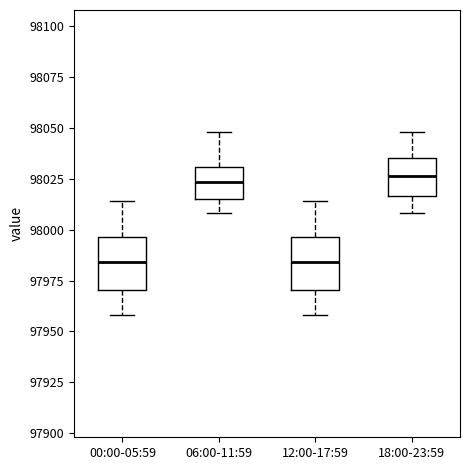

Reading left to right, transcribe this box plot: for each box, give where its median line is, the range the box spans, and where its two whiskers end, as read against the y-axis. The values are not printed on the chart, so give them approximately, as read against the axis.

00:00-05:59: median 97985, box 97970 to 97995, whiskers 97960 to 98015
06:00-11:59: median 98025, box 98015 to 98030, whiskers 98010 to 98050
12:00-17:59: median 97985, box 97970 to 97995, whiskers 97960 to 98015
18:00-23:59: median 98025, box 98015 to 98035, whiskers 98010 to 98050